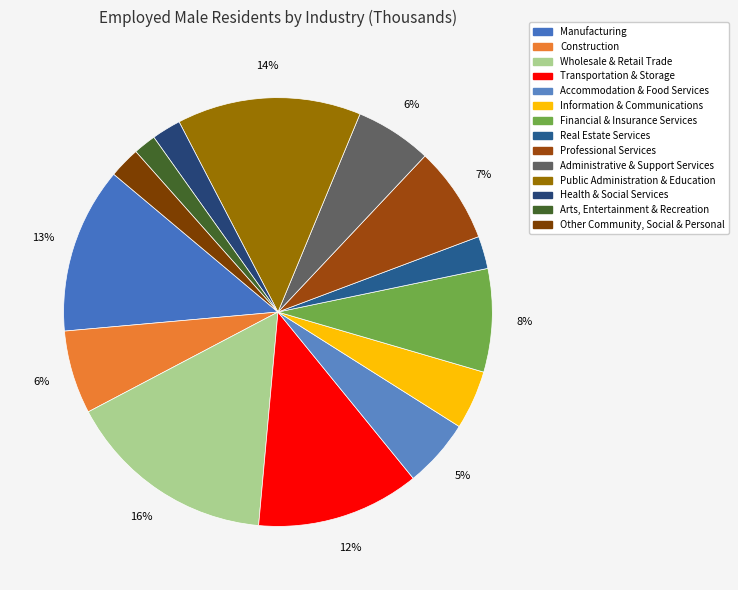

Is there any slice that represents more than half of the pie?

No